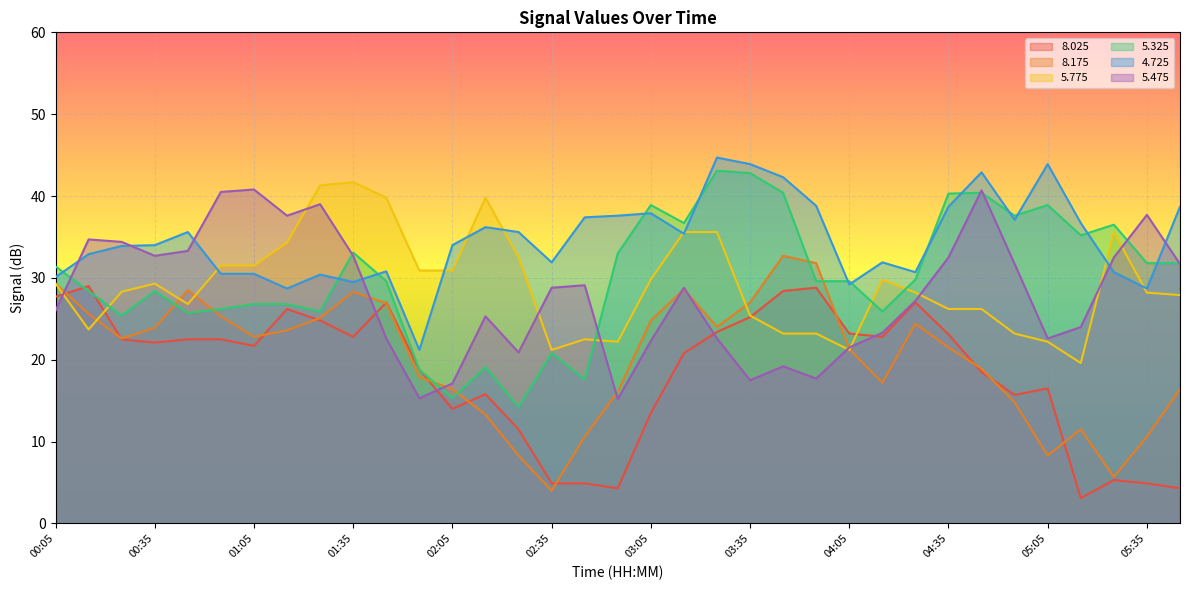

Between 00:15 and 01:45, which series saw the biggest shift?

  5.775